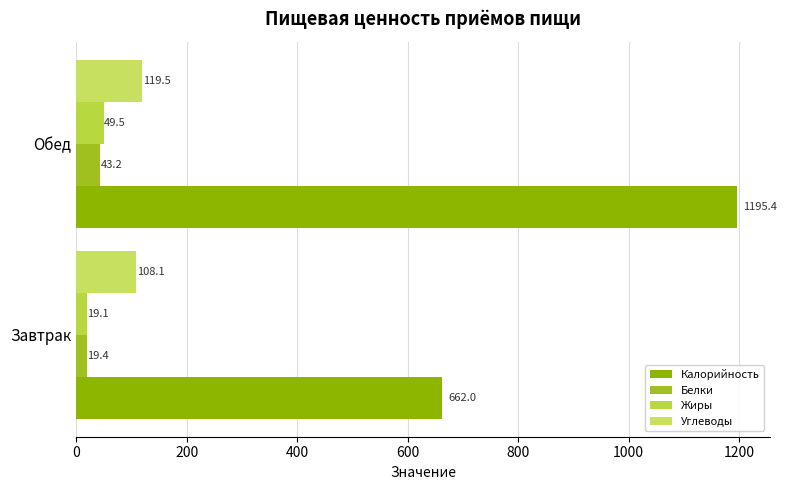

Rank the categories by Калорийность value from lowest to highest.

Завтрак, Обед